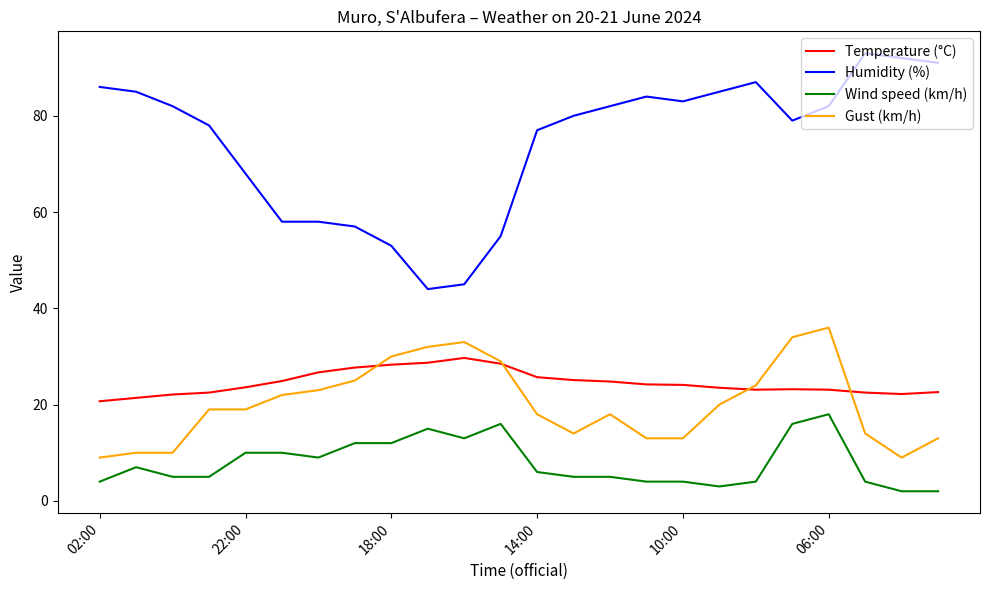

What is the maximum value for Wind speed (km/h)?

18.0